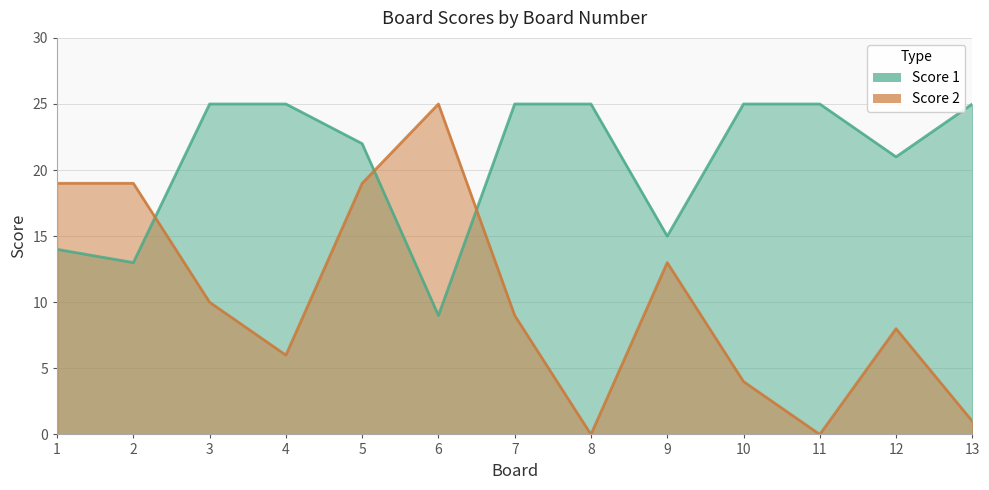

The Score 1 series shows 25 at 4. True or false?

True